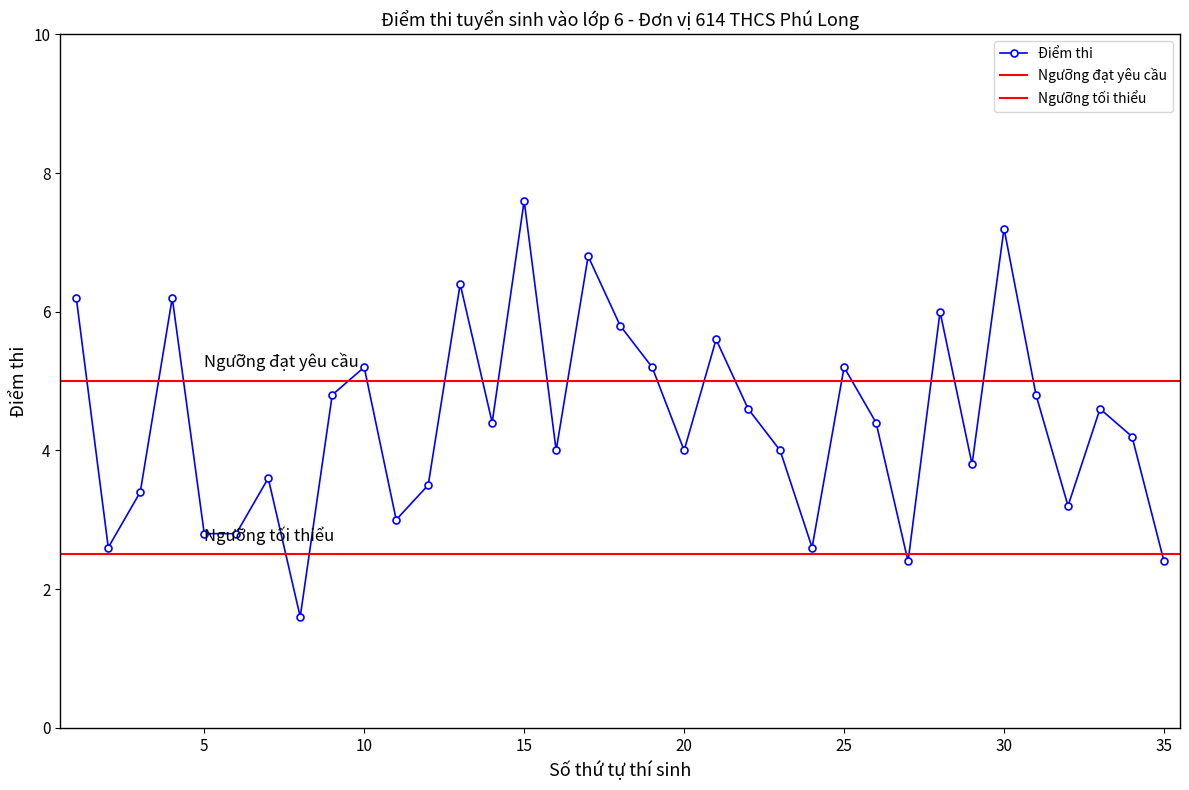

At which category does the data reach its first local peak?

4